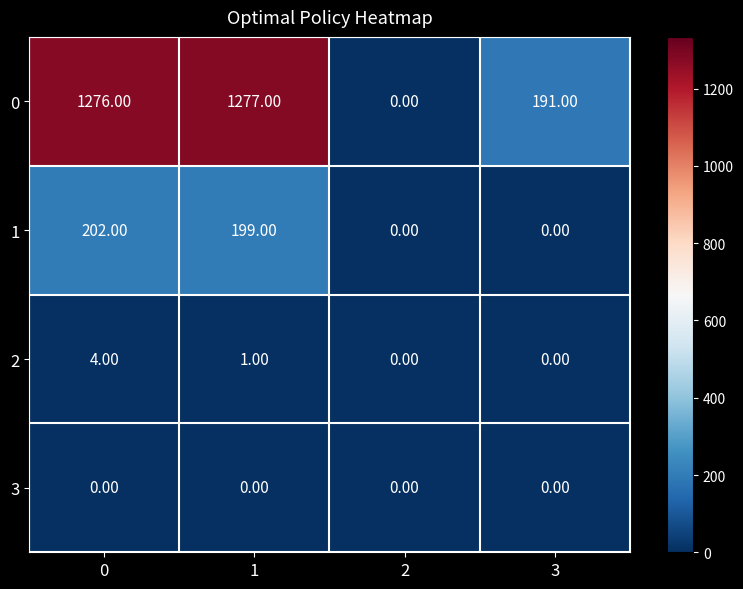

List the series in order of their peak value, lowest first.

3, 2, 1, 0